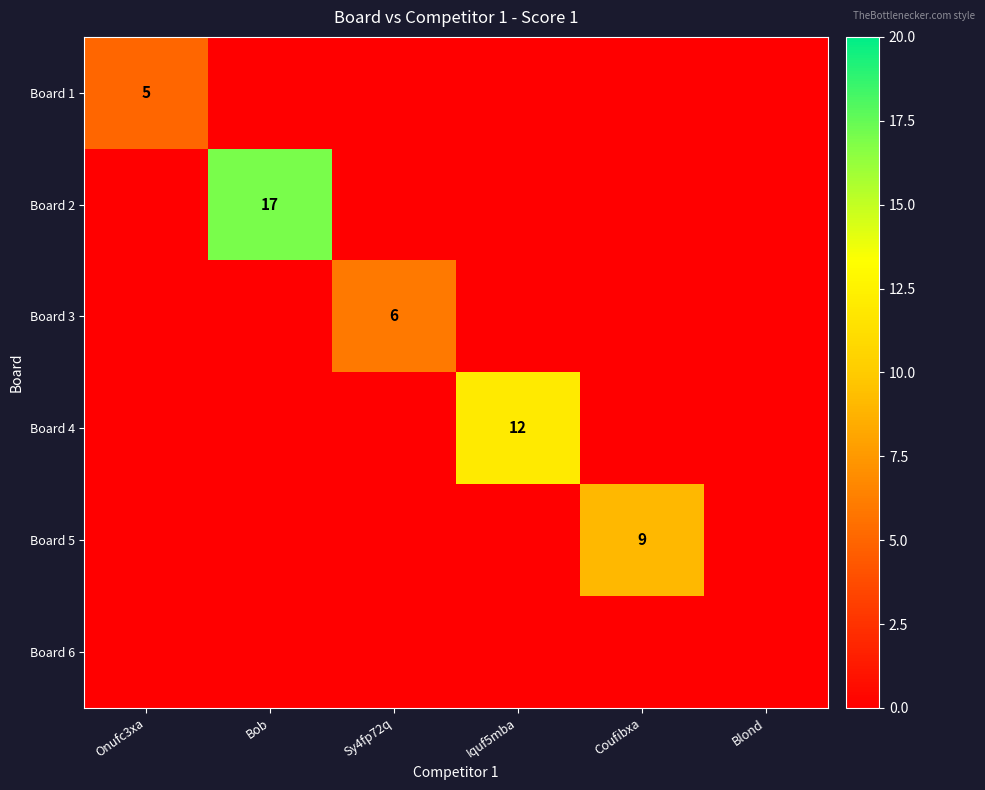

Which series has the largest range (max minus min)?

Board 2